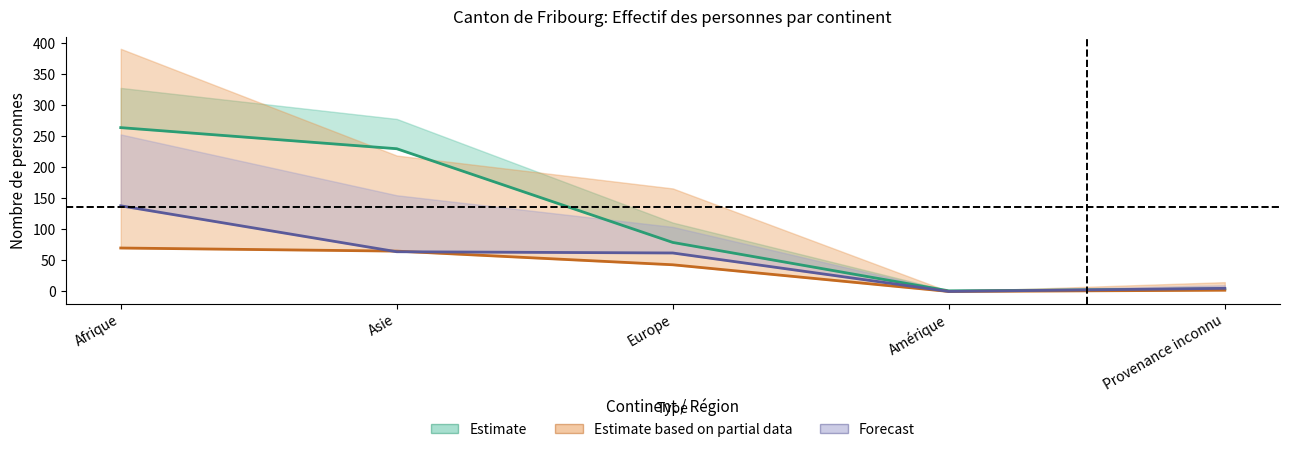

Reading left to right, what are all the values shown in this chart?

Requérants N - Total: 264	230	79	1	4
Admis prov. - Total: 138	64	62	0	5
Admis prov. - Actives: 70	65	43	0	2